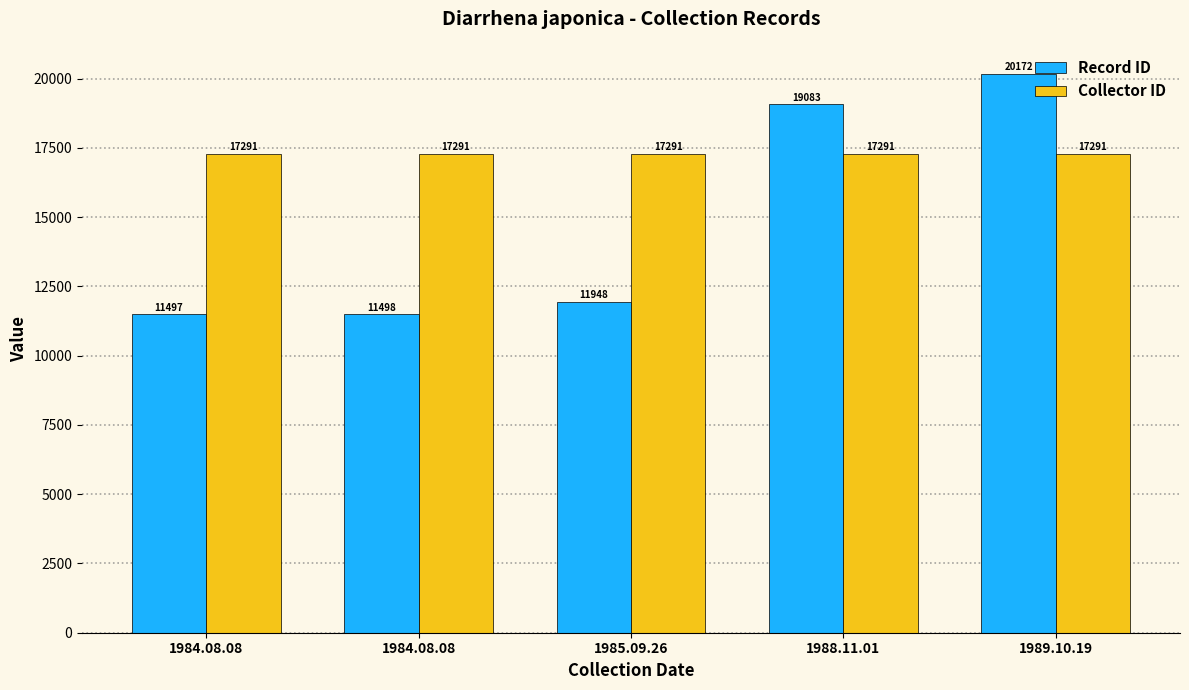

List the series in order of their peak value, lowest first.

Collector ID, Record ID